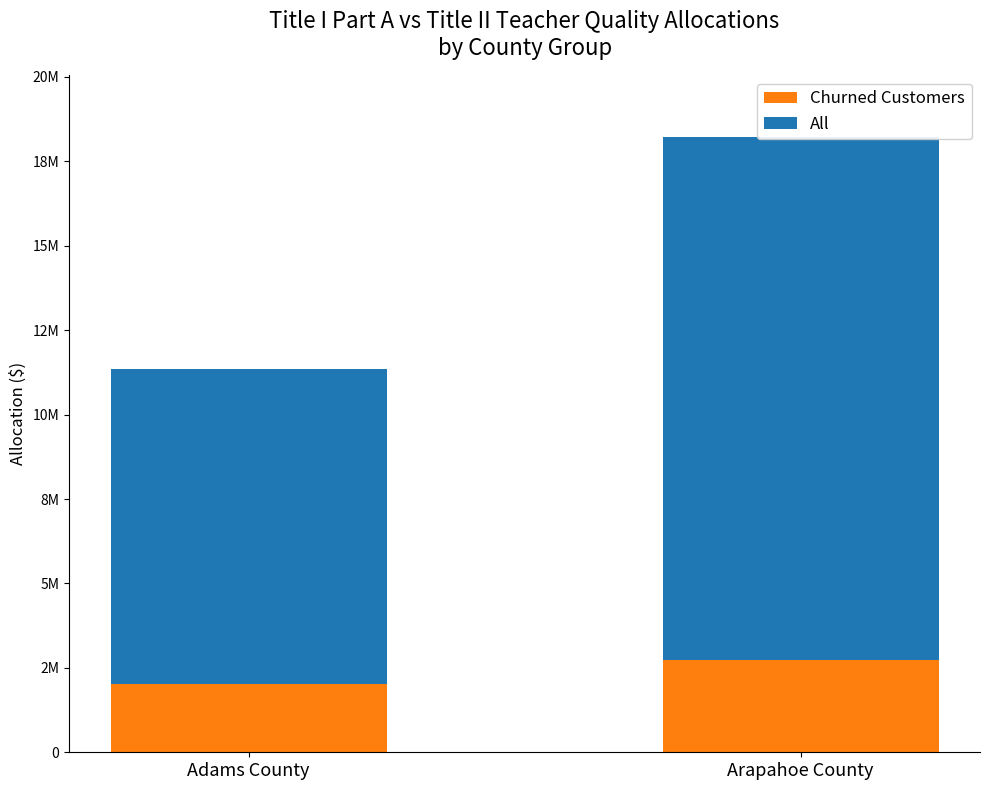

Reading right to left, list all the values displayed in this chart.

Churned Customers: Arapahoe County=2737940.0	Adams County=2013615.7
All: Arapahoe County=15485108.7	Adams County=9351230.8